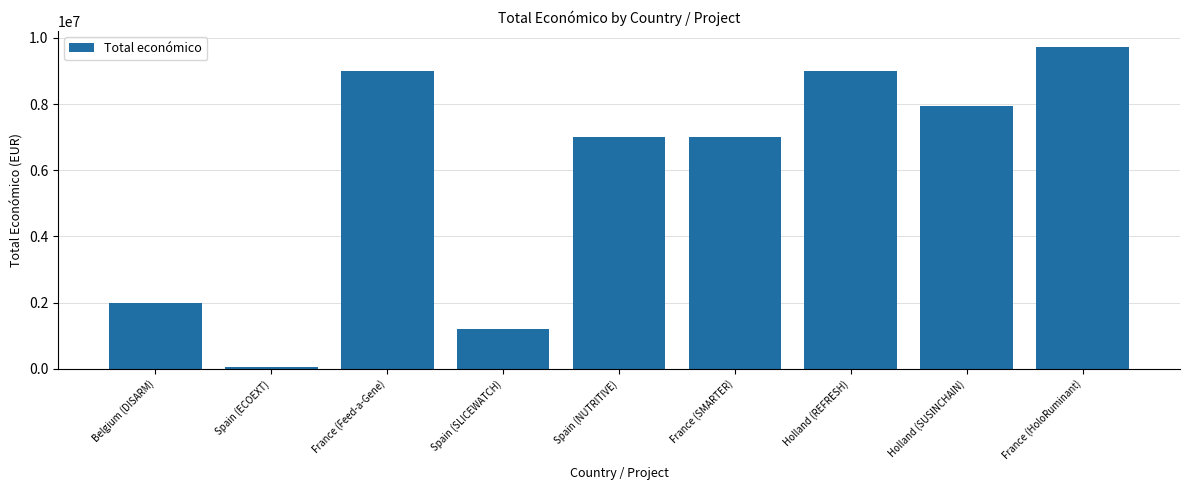

What is the ratio of the value at Spain (NUTRITIVE) to the value at France (HoloRuminant)?

0.7